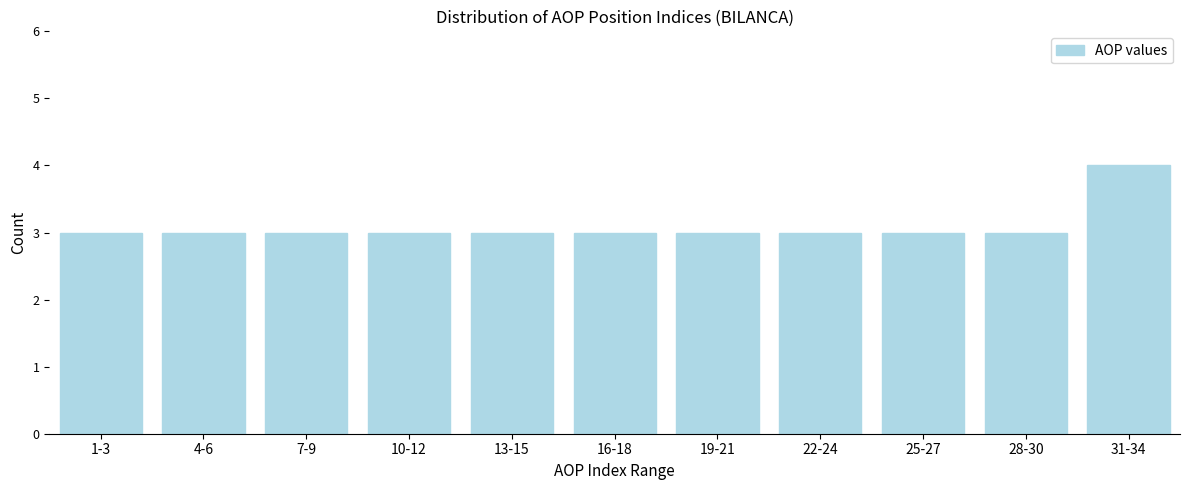

Reading left to right, what are all the values shown in this chart?

3	3	3	3	3	3	3	3	3	3	4